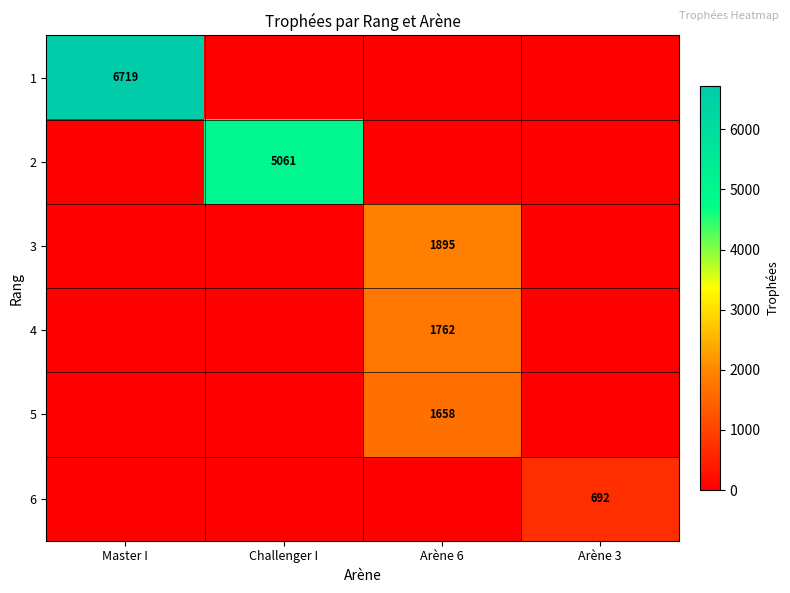

At which category is the sum across all series the highest?

Master I